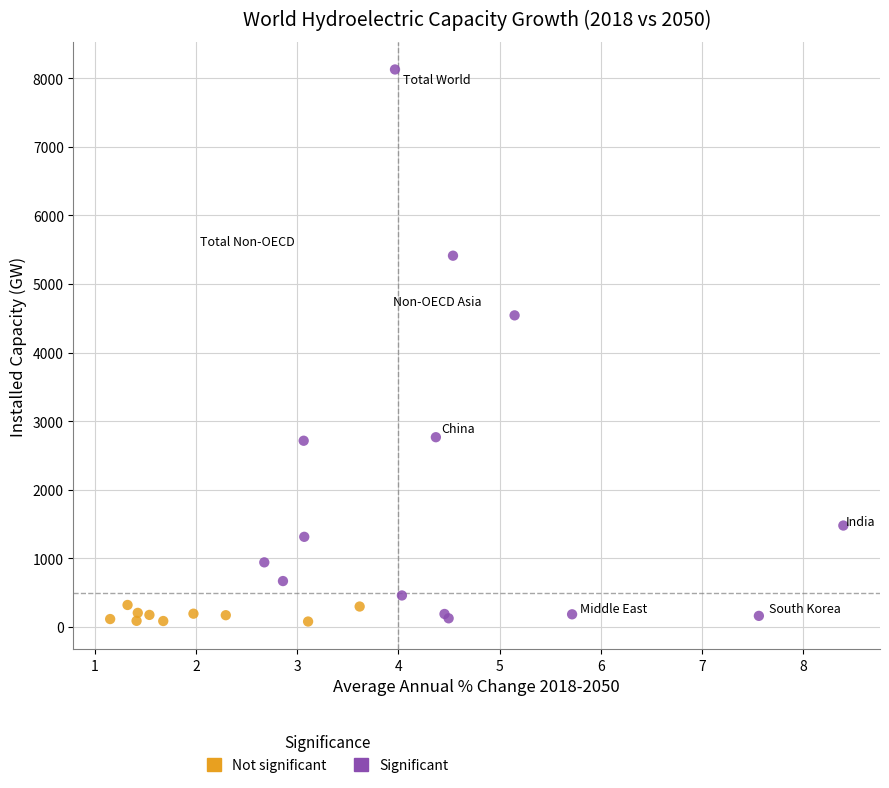

Which series reaches the maximum Y coordinate?

Significant